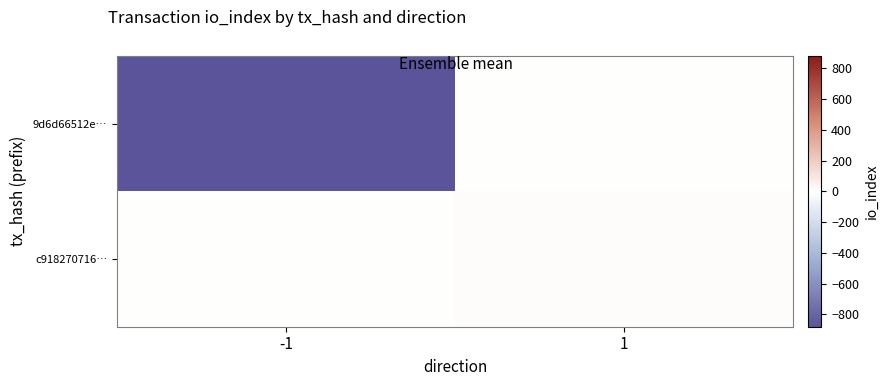

How many series are shown in this chart?

2